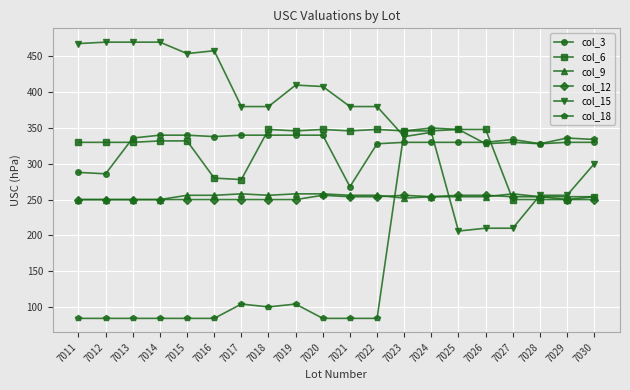

Where does the col_9 series first go above 254?

7015